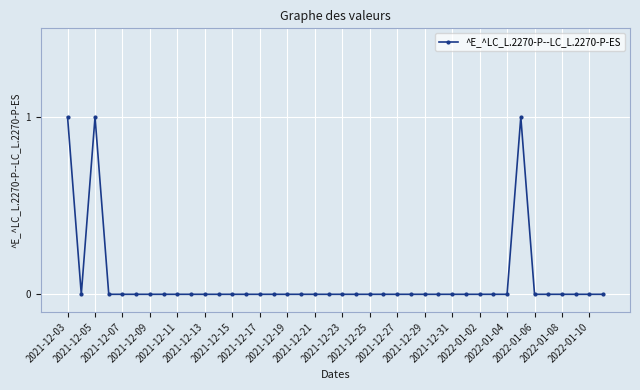

True or false: the data has more than 1 interior local peaks.

True